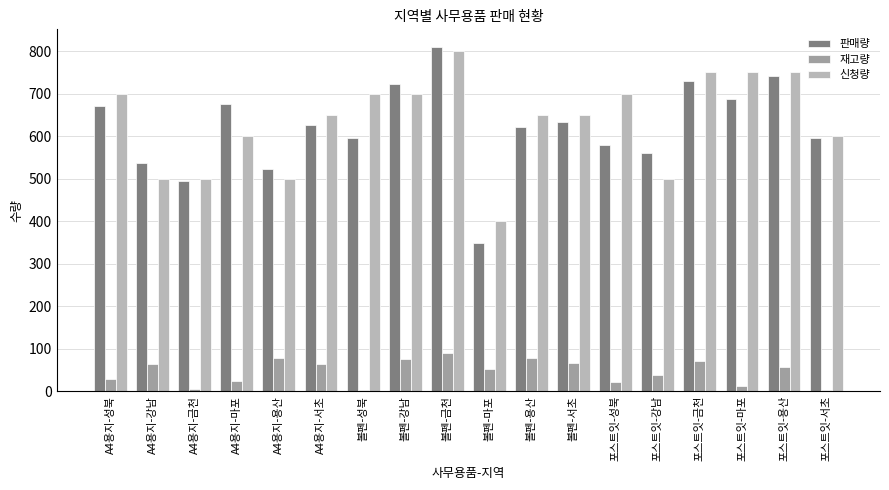

How many bars are there in each group?

3